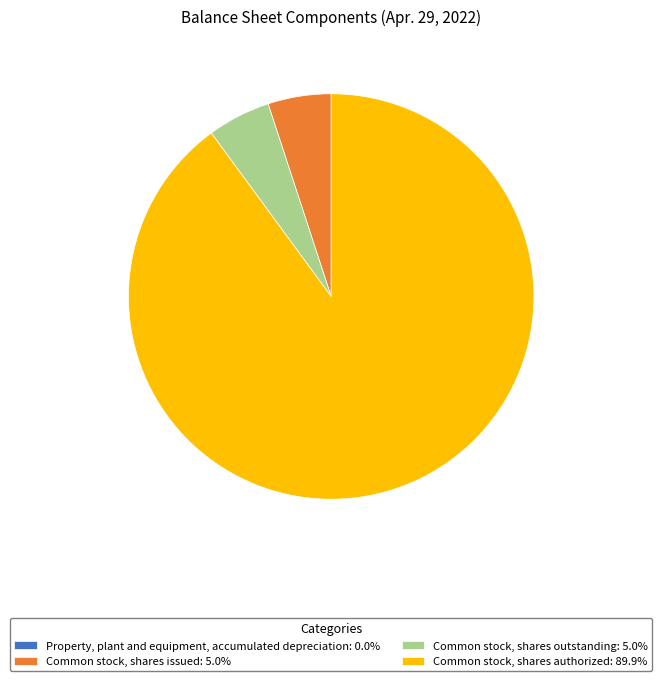

Is there a majority slice in this chart?

Yes